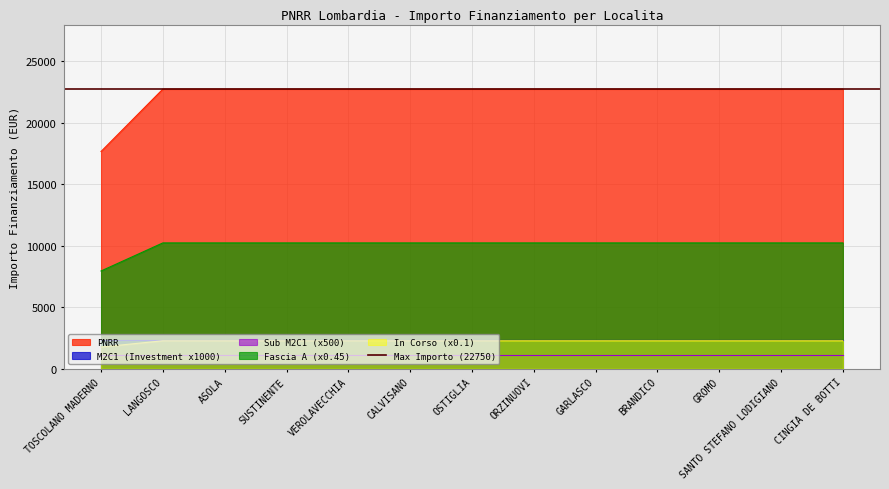

What is the sum of the In Corso values at ASOLA and TOSCOLANO MADERNO?

40424.8